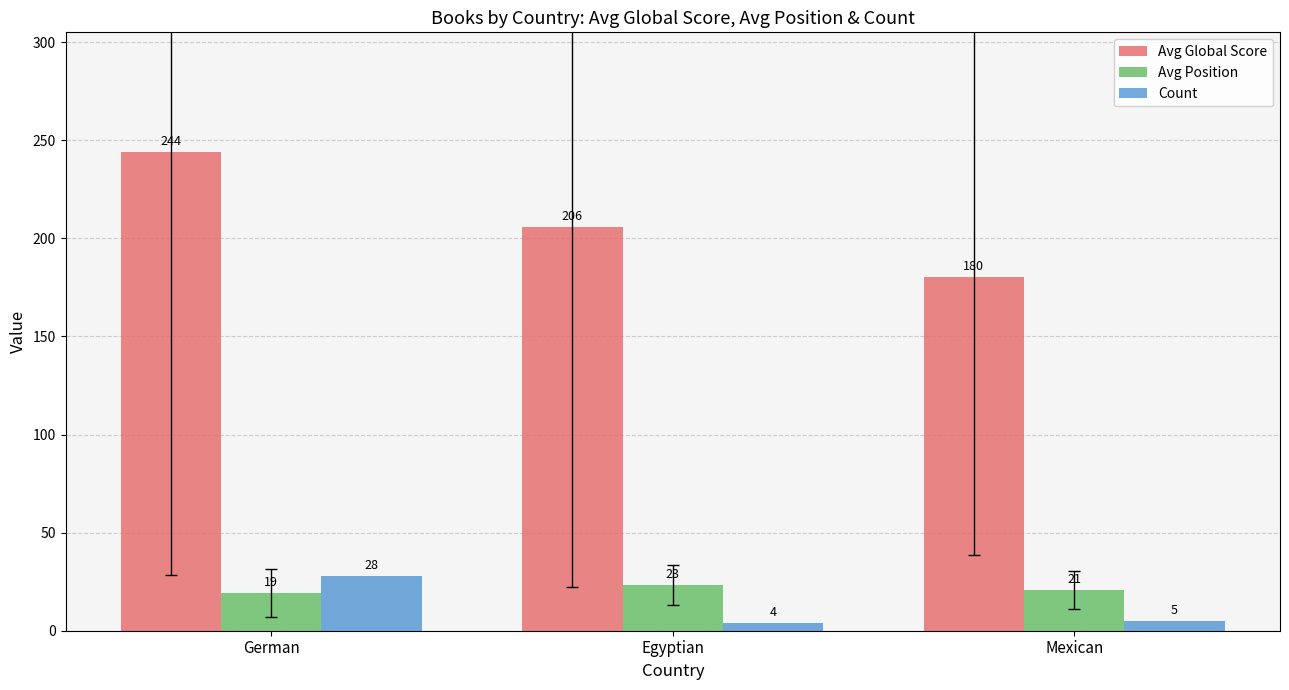

At which label does Count first exceed 5?

German